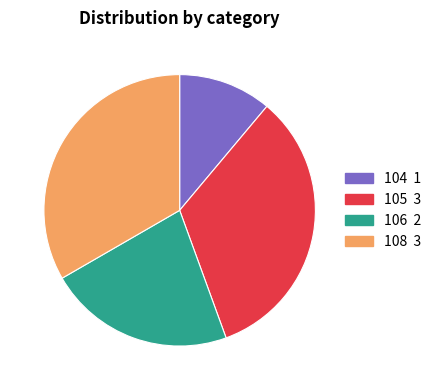

Is there any slice that represents more than half of the pie?

No